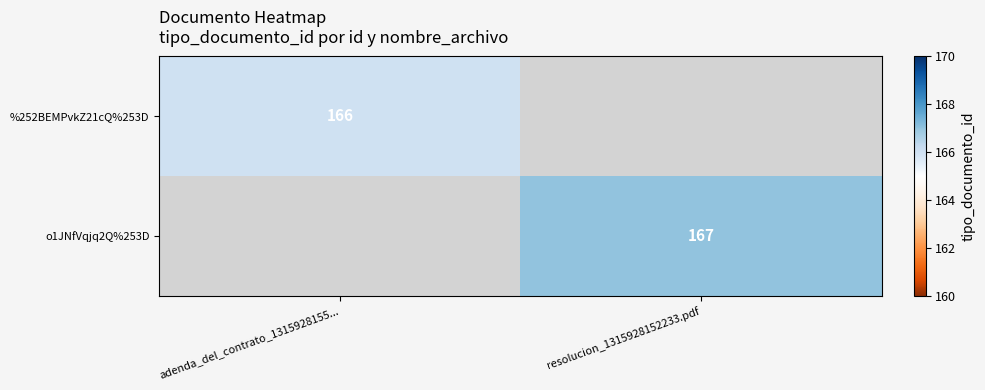

The o1JNfVqjq2Q%253D series shows 167 at resolucion_1315928152233.pdf. True or false?

True